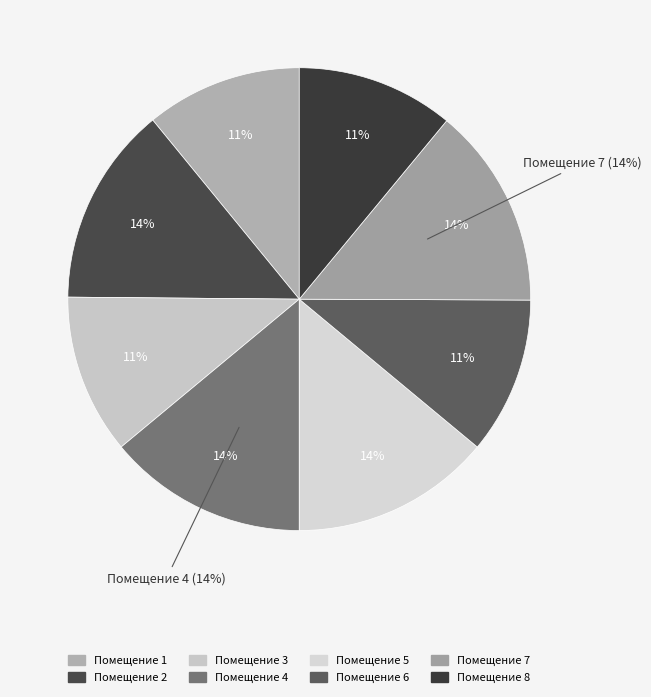

Is the sum of 6 and 7 greater than half?

No